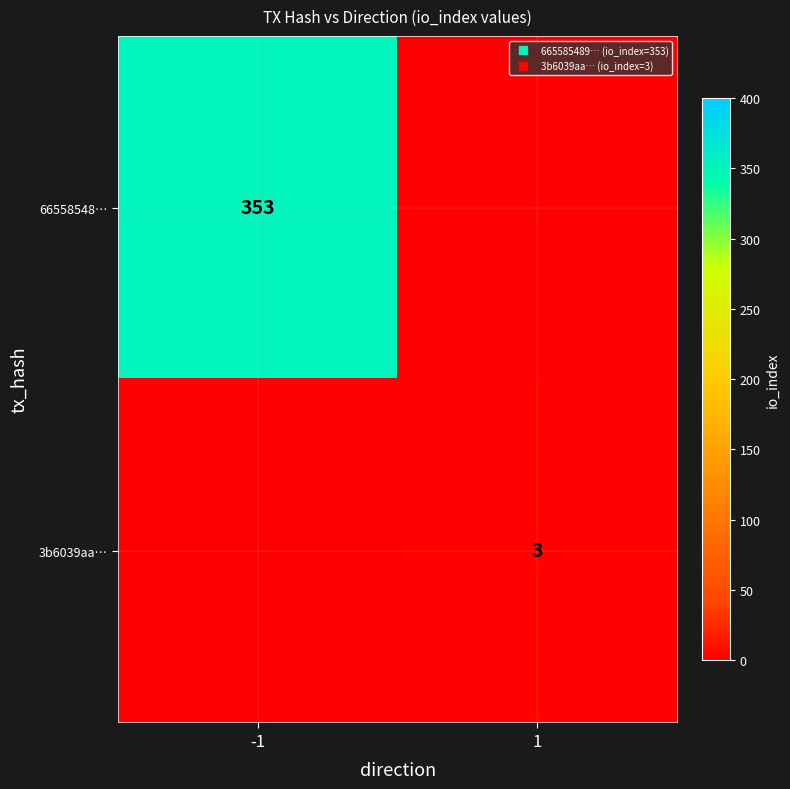

Which category has the highest value across all series?

-1